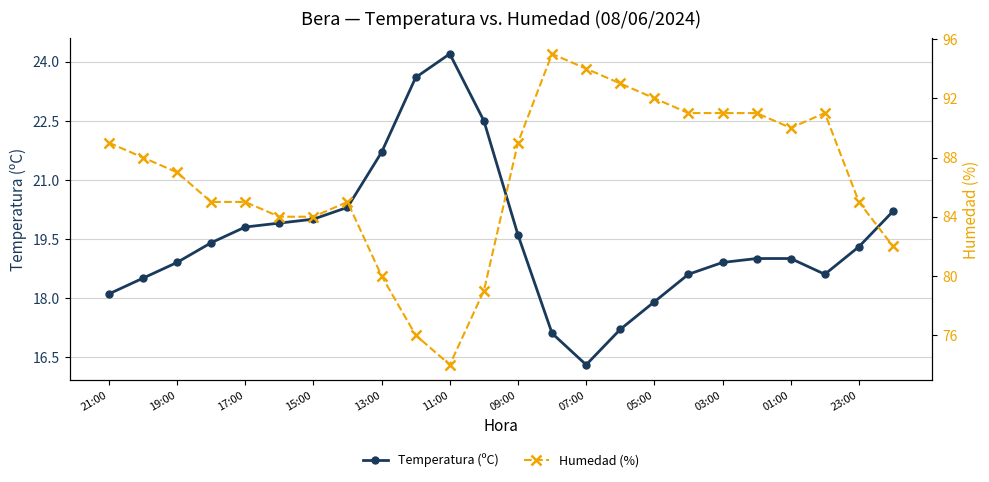

Does the chart display data point markers on the line(s)?

Yes